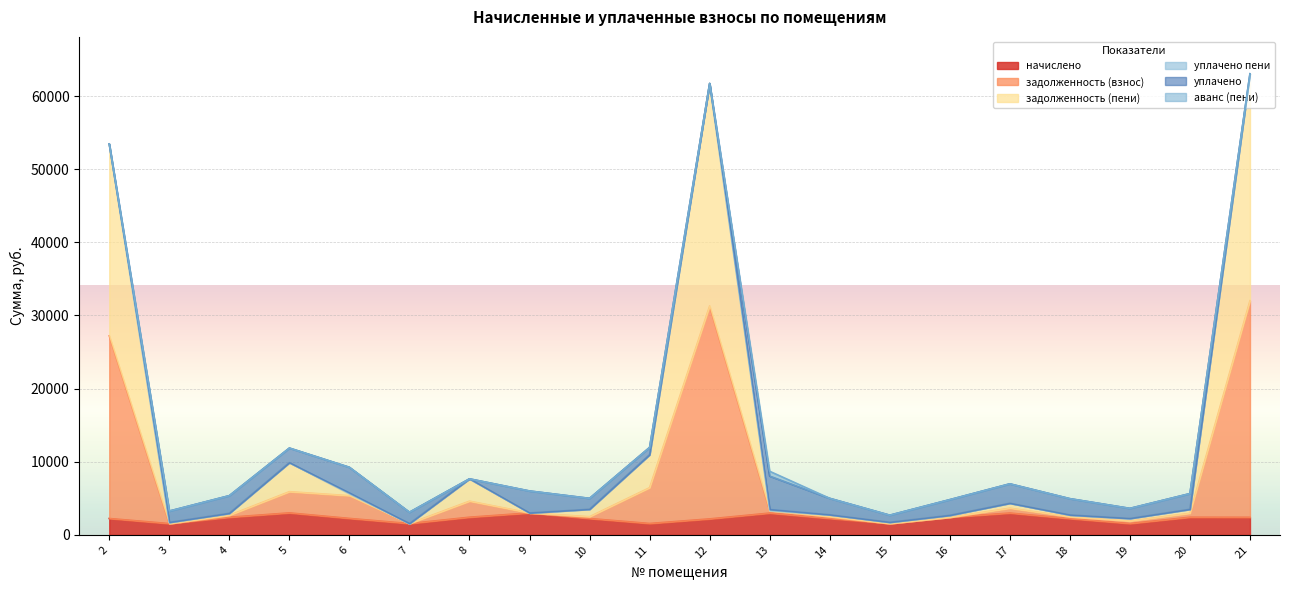

Which category has the lowest value in the задолженность (пени) series?

7